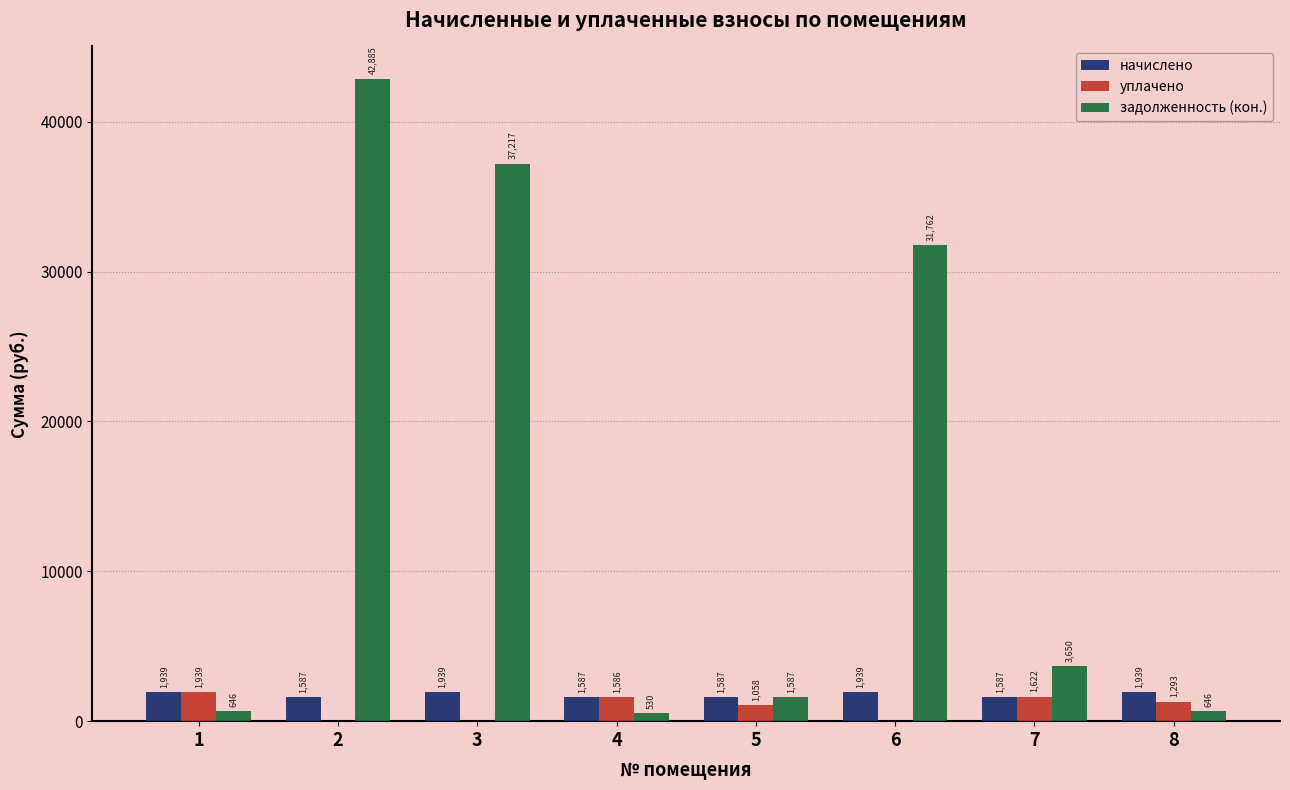

True or false: уплачено has a value of 1058.3 at 5.

True